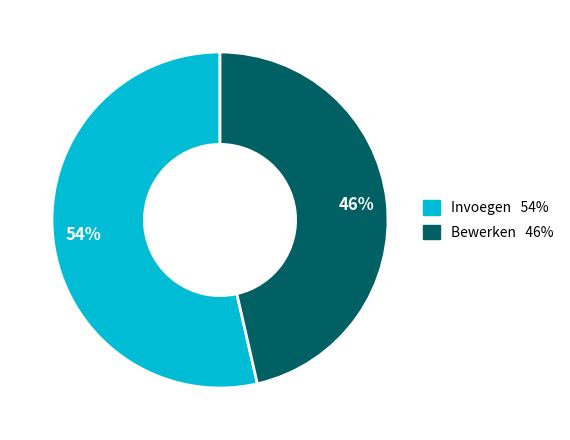

What is the largest slice in the pie chart?

Invoegen